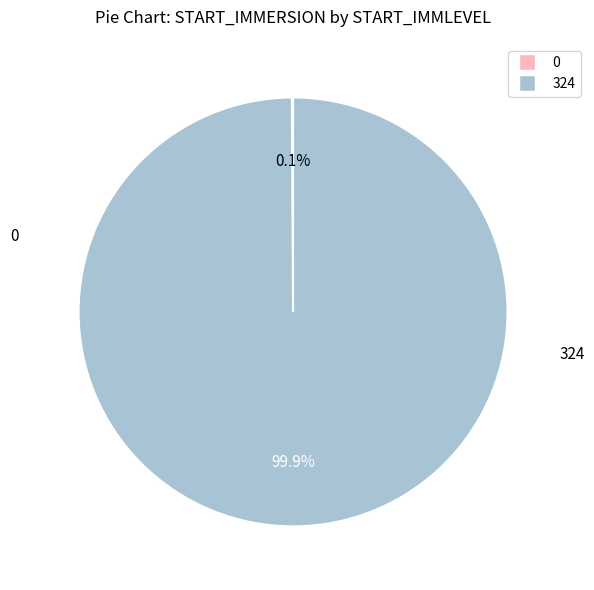

Which slice represents more than half of the pie?

324